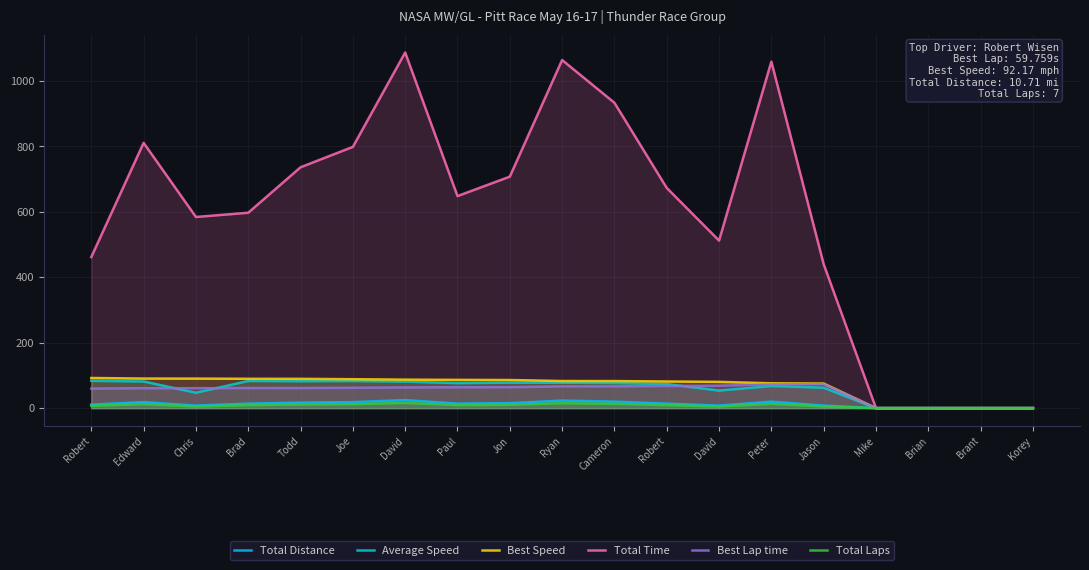

True or false: Total Distance and Total Time intersect in this chart.

False